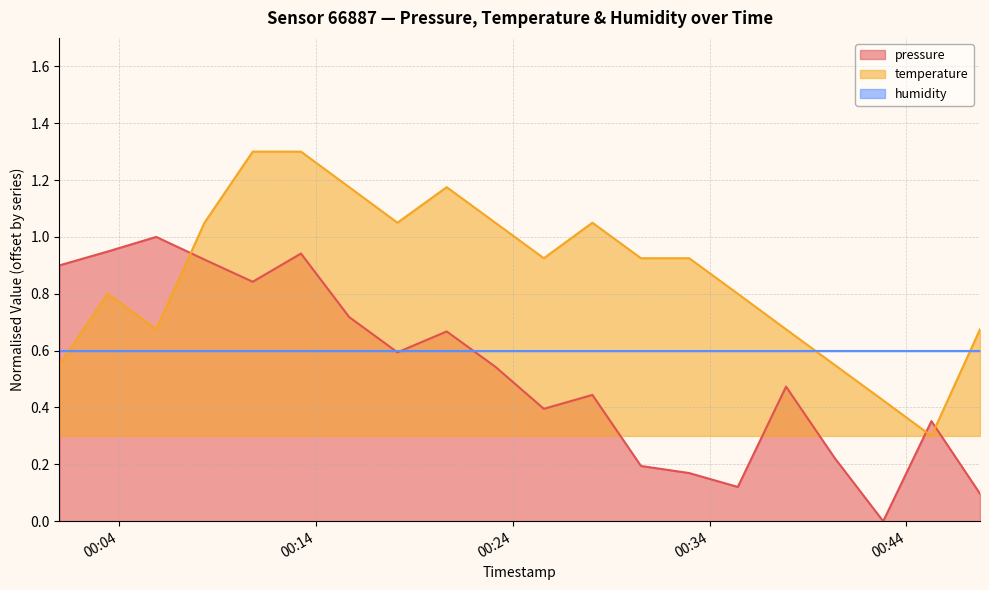

Count the number of categories in the chart.

20